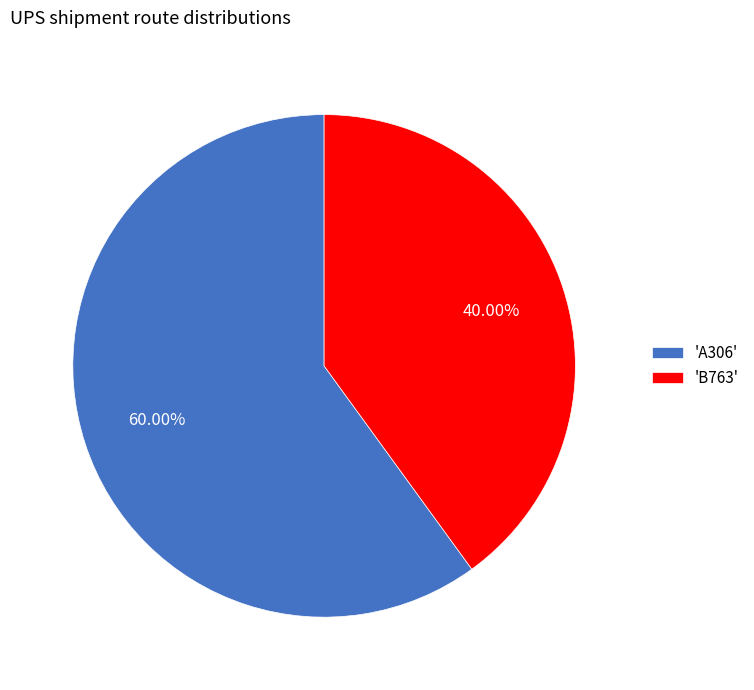

How many segments does this pie chart have?

2